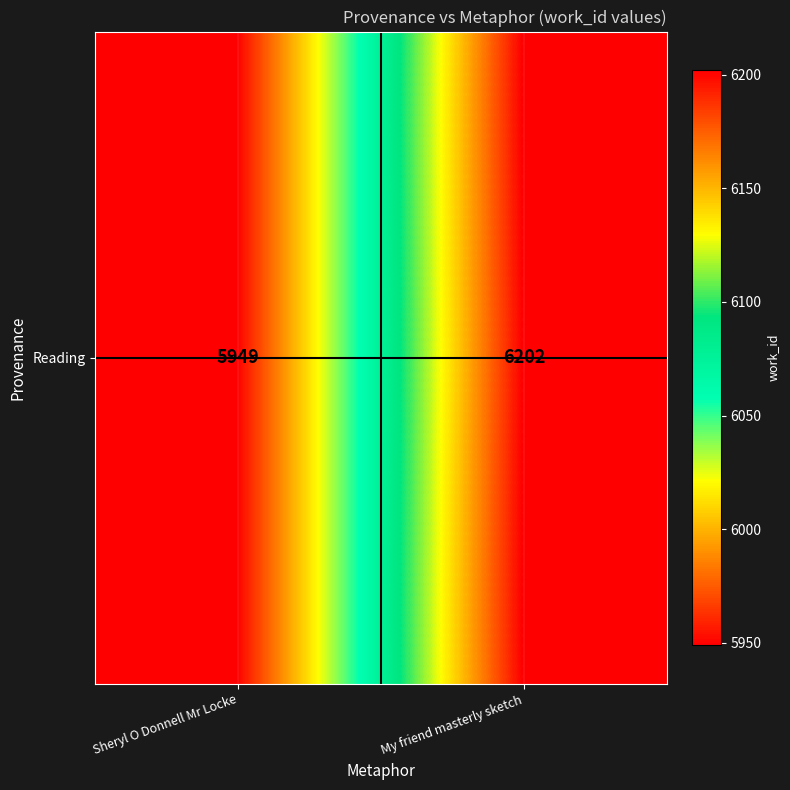

What is the smallest value displayed?

5949